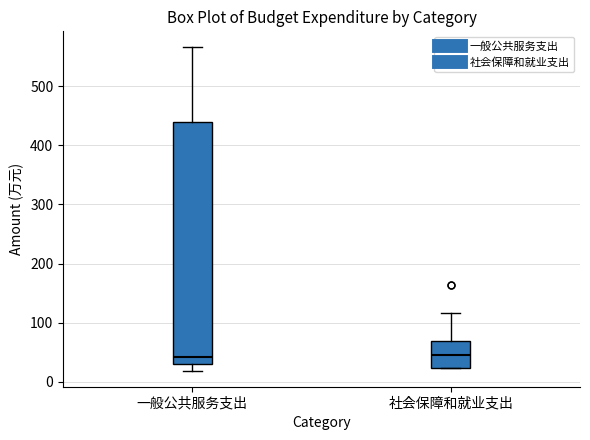

Where does the upper whisker of the box for 一般公共服务支出 end on the y-axis? The values are not printed on the chart, so give them approximately, as read against the axis.

570